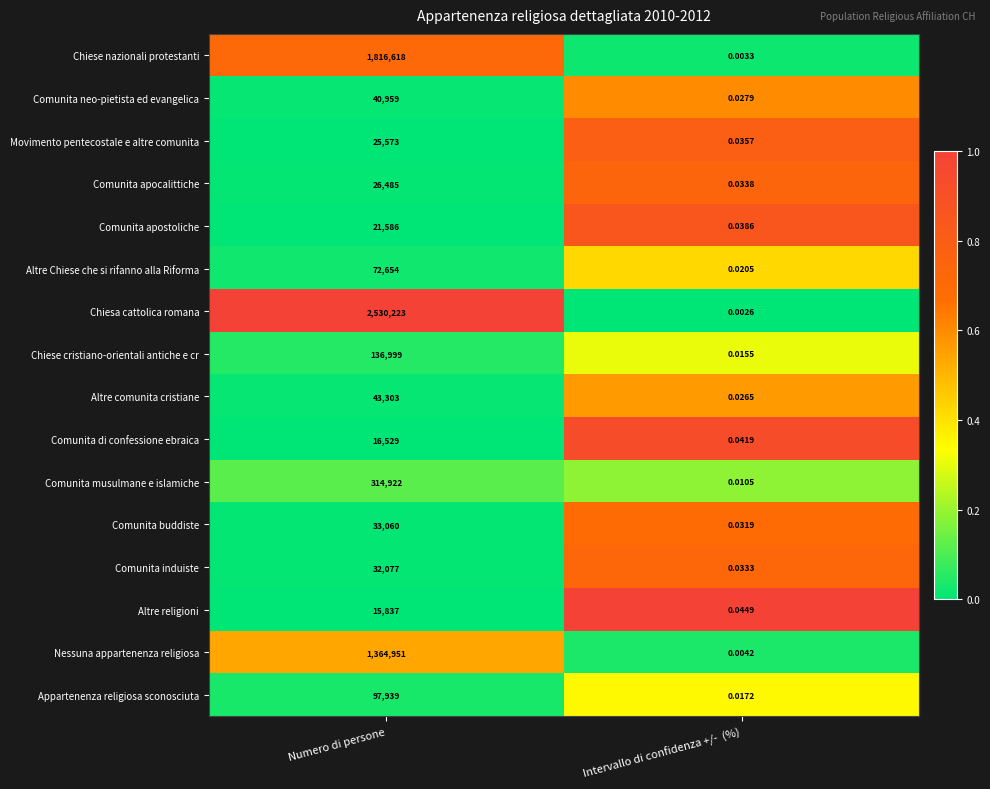

Rank the categories by Comunita apocalittiche value from lowest to highest.

Intervallo di confidenza +/-  (%), Numero di persone